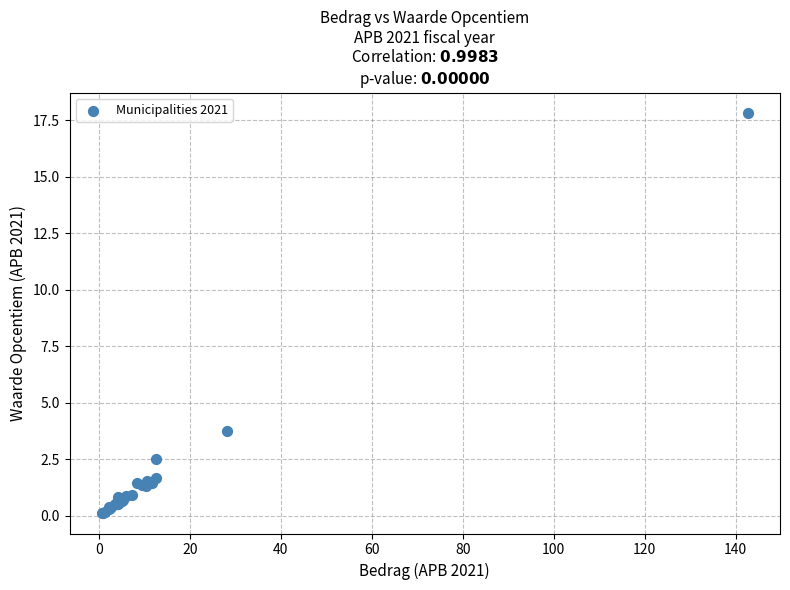

What Y value in the scatter plot is closest to 8?

3.7